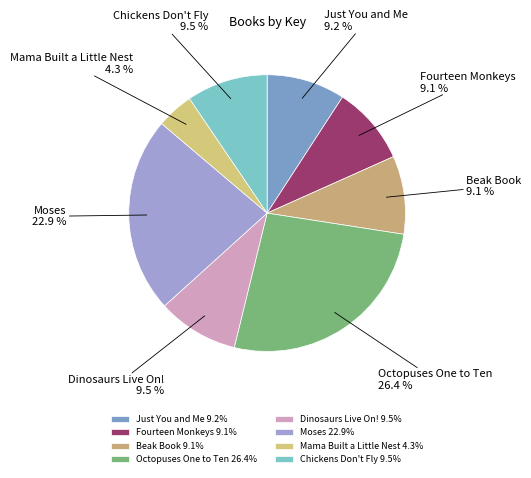

What is the ratio of the value at Just You and Me to the value at Mama Built a Little Nest?

2.1